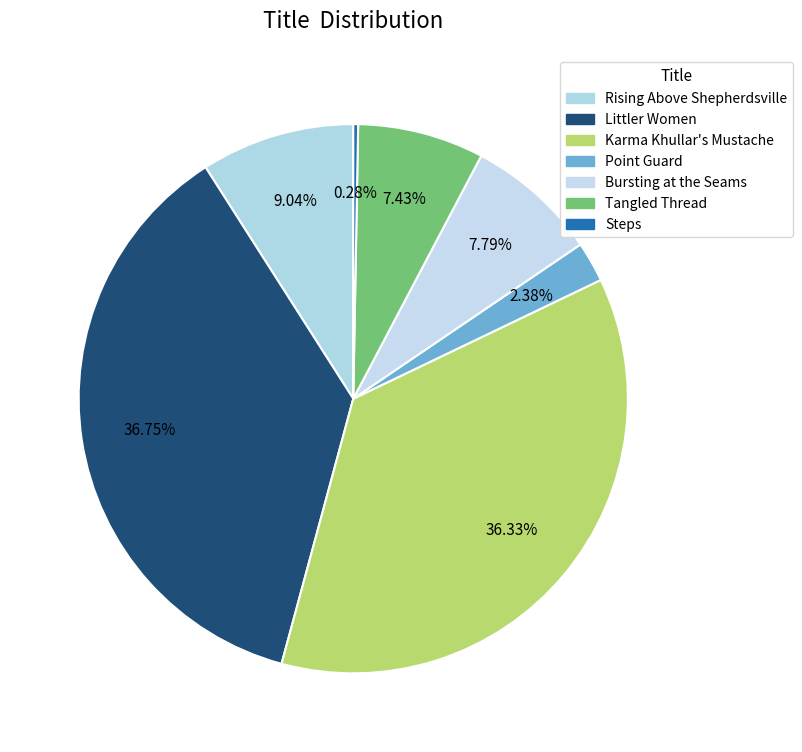

Does Rising Above Shepherdsville account for over 50% of the chart?

No